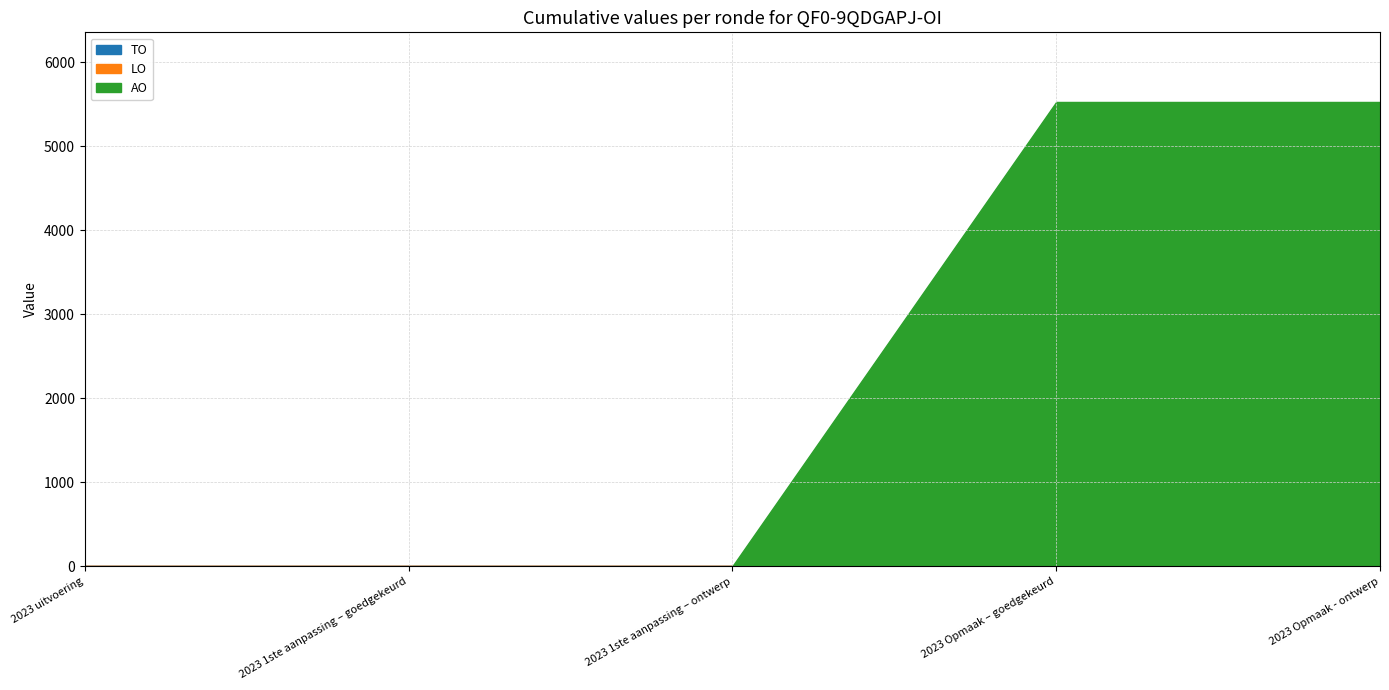

Reading right to left, list all the values displayed in this chart.

TO: 2023 Opmaak - ontwerp=0	2023 Opmaak – goedgekeurd=0	2023 1ste aanpassing – ontwerp=0	2023 1ste aanpassing – goedgekeurd=0	2023 uitvoering=0
LO: 2023 Opmaak - ontwerp=0	2023 Opmaak – goedgekeurd=0	2023 1ste aanpassing – ontwerp=0	2023 1ste aanpassing – goedgekeurd=0	2023 uitvoering=0
AO: 2023 Opmaak - ontwerp=5527	2023 Opmaak – goedgekeurd=5527	2023 1ste aanpassing – ontwerp=0	2023 1ste aanpassing – goedgekeurd=0	2023 uitvoering=0